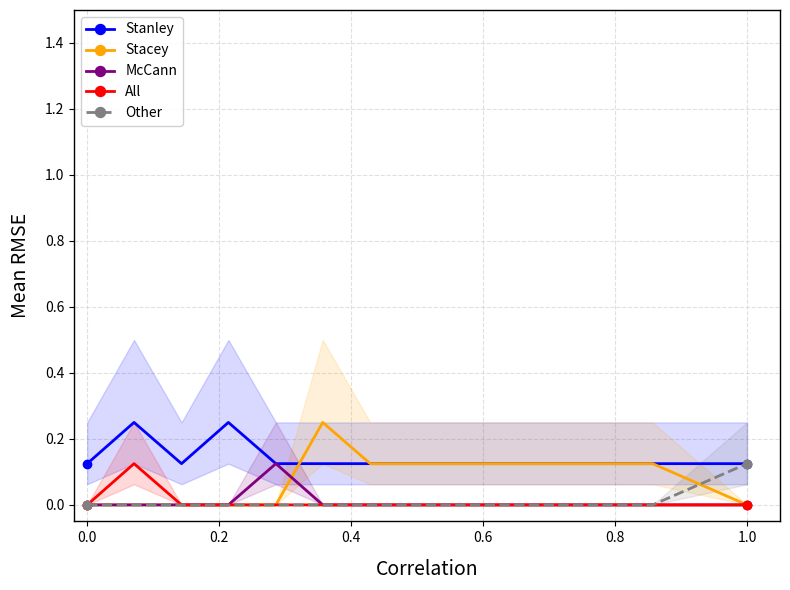

Reading right to left, extract all data points from this chart.

Stanley: 0.1	0.1	0.1	0.1	0.1	0.1	0.1	0.1	0.1	0.1	0.2	0.1	0.2	0.1
Stacey: 0.0	0.1	0.1	0.1	0.1	0.1	0.1	0.1	0.2	0.0	0.0	0.0	0.0	0.0
McCann: 0.0	0.0	0.0	0.0	0.0	0.0	0.0	0.0	0.0	0.1	0.0	0.0	0.0	0.0
All: 0.0	0.0	0.0	0.0	0.0	0.0	0.0	0.0	0.0	0.0	0.0	0.0	0.1	0.0
Other: 0.1	0.0	0.0	0.0	0.0	0.0	0.0	0.0	0.0	0.0	0.0	0.0	0.0	0.0